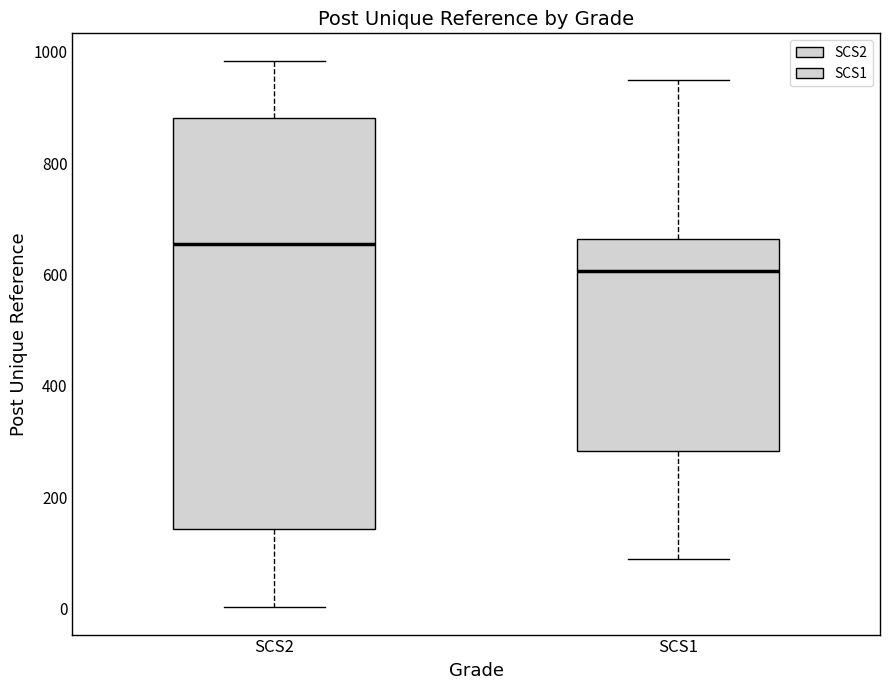

Reading left to right, read every box against the y-axis: the position of its median line, the range the box covers, and the ends of its whiskers. The values are not printed on the chart, so give them approximately, as read against the axis.

SCS2: median 660, box 140 to 880, whiskers 0 to 980
SCS1: median 600, box 280 to 660, whiskers 80 to 940